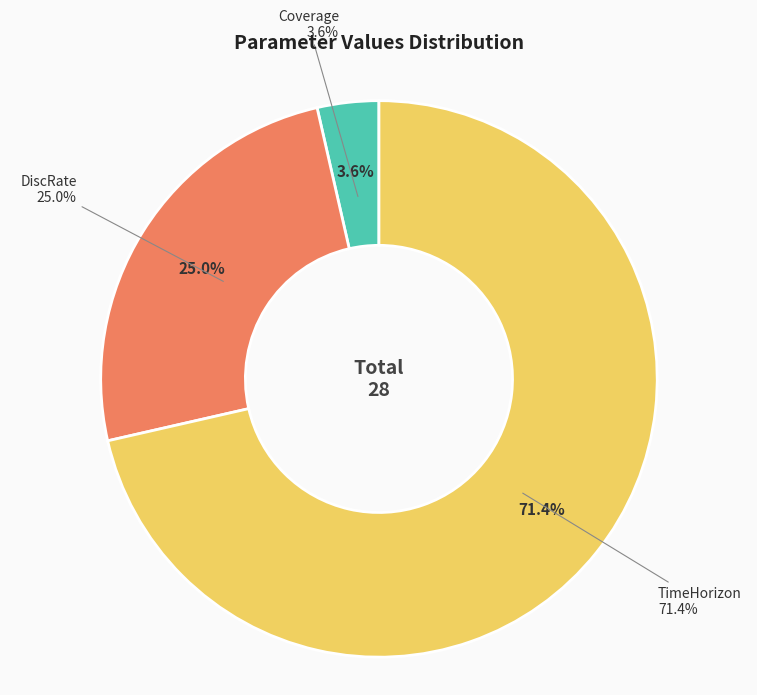

What portion of the pie excludes TimeHorizon?

28.6%